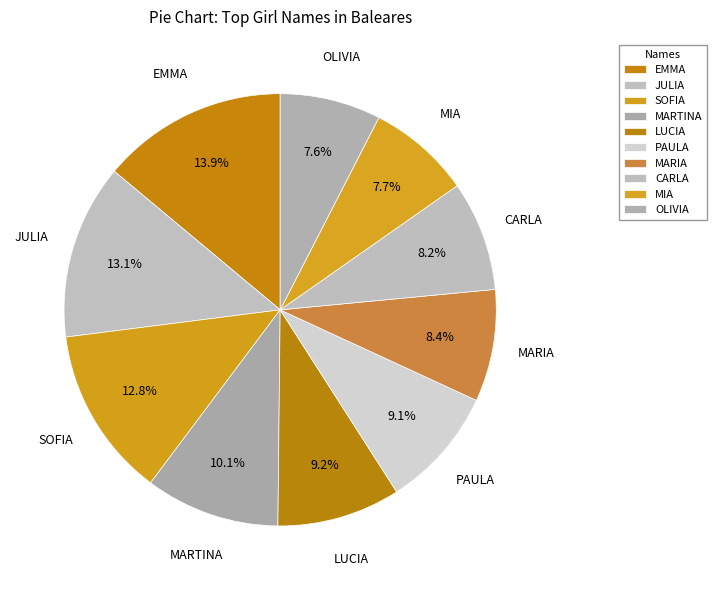

Rank the categories by value from highest to lowest.

EMMA, JULIA, SOFIA, MARTINA, LUCIA, PAULA, MARIA, CARLA, MIA, OLIVIA